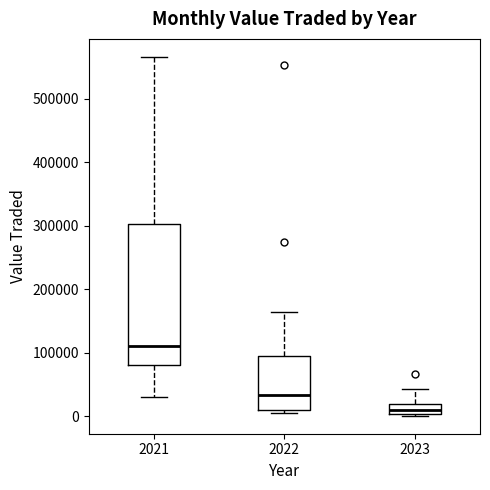

Reading left to right, read every box against the y-axis: the position of its median line, the range the box covers, and the ends of its whiskers. The values are not printed on the chart, so give them approximately, as read against the axis.

2021: median 110000, box 80000 to 300000, whiskers 30000 to 570000
2022: median 30000, box 10000 to 90000, whiskers 0 to 160000
2023: median 10000, box 0 to 20000, whiskers 0 to 40000